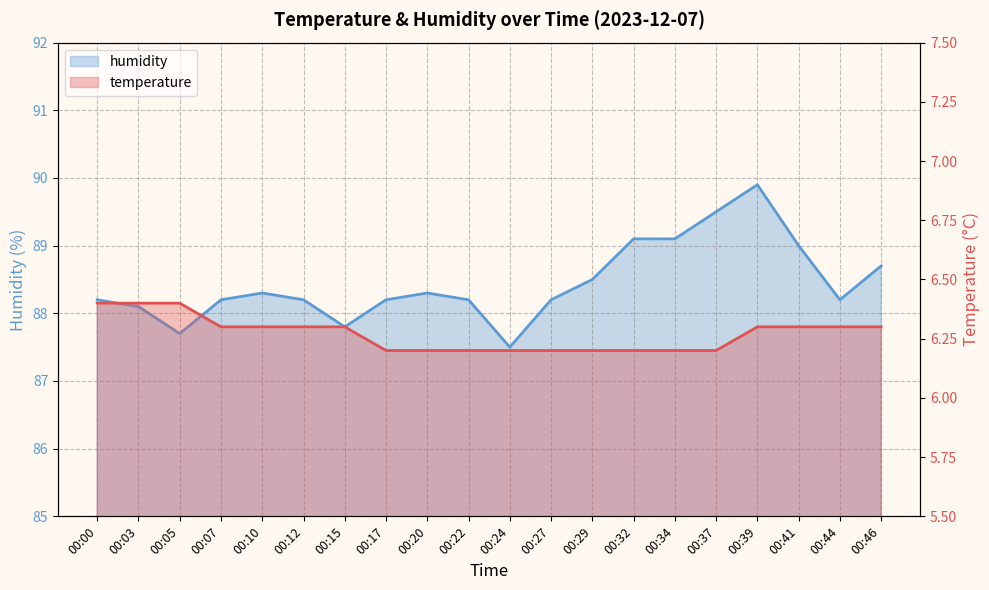

Reading left to right, extract all data points from this chart.

temperature: 6.4	6.4	6.4	6.3	6.3	6.3	6.3	6.2	6.2	6.2	6.2	6.2	6.2	6.2	6.2	6.2	6.3	6.3	6.3	6.3
humidity: 88.2	88.1	87.7	88.2	88.3	88.2	87.8	88.2	88.3	88.2	87.5	88.2	88.5	89.1	89.1	89.5	89.9	89.0	88.2	88.7